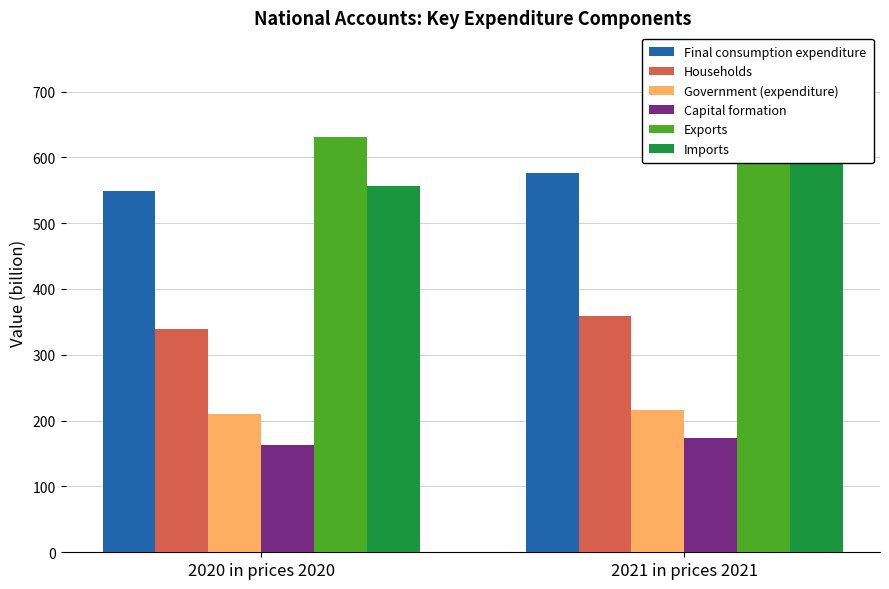

What is the label of the 2nd bar from the left?

2021 in prices 2021